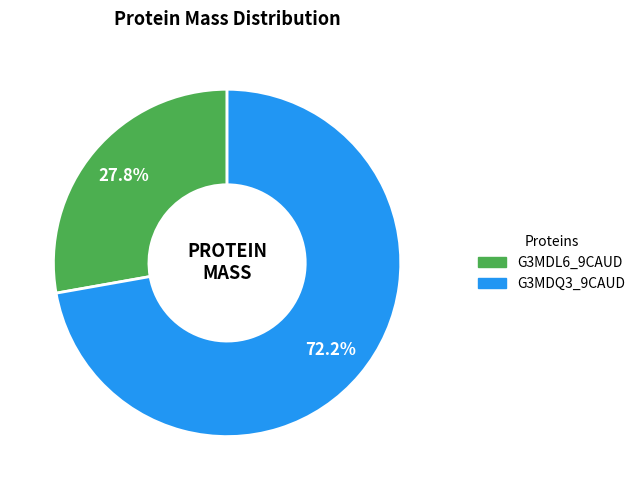

Count the number of slices in the pie.

2